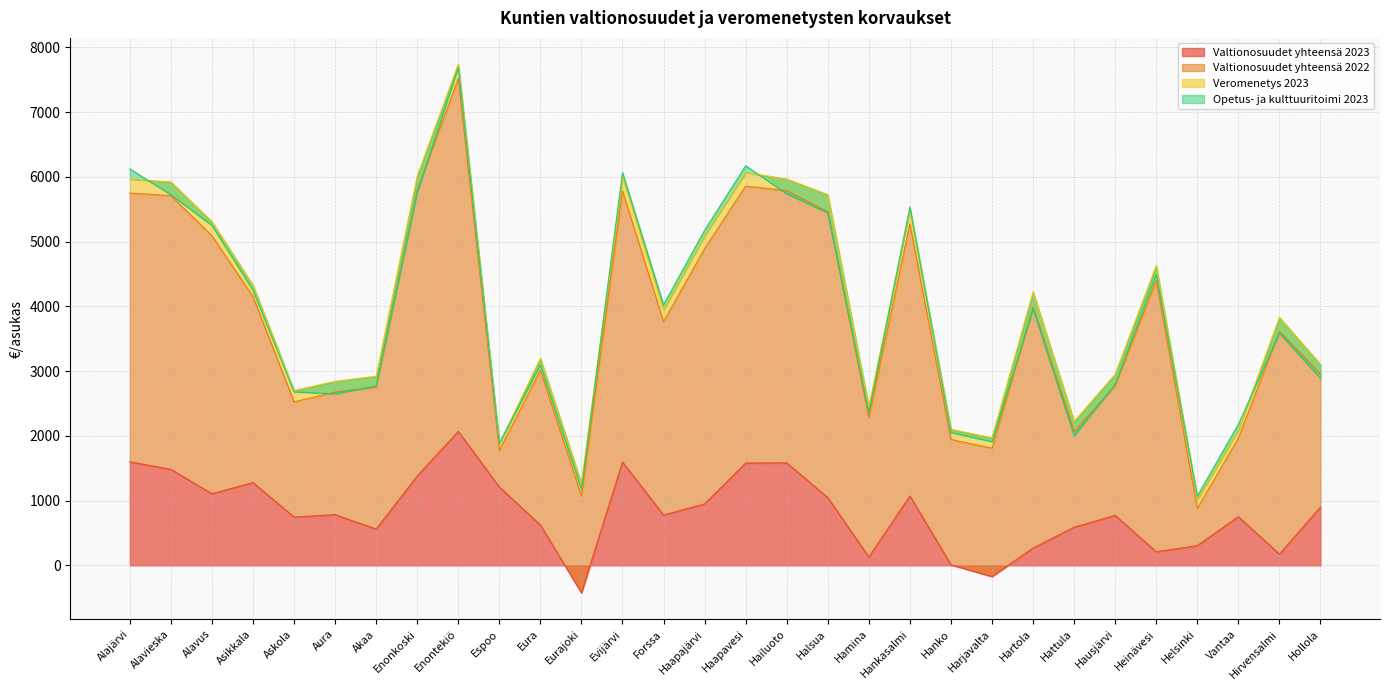

How many values in Valtionosuudet yhteensä 2023 are below zero?

2